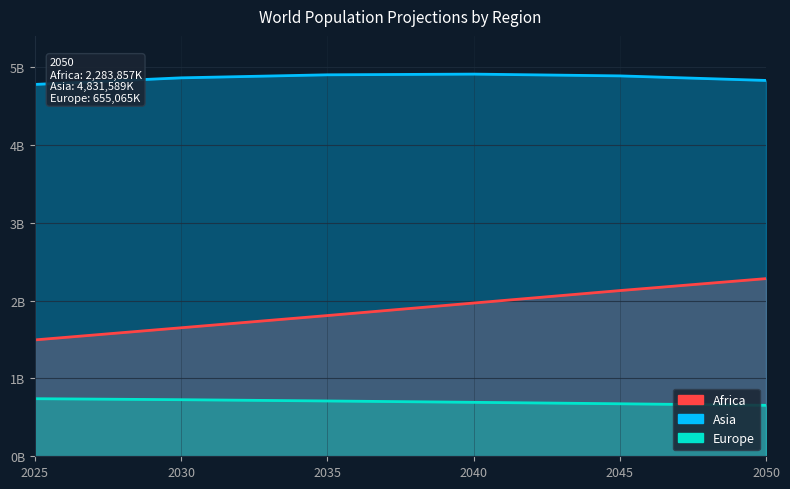

Which has a higher value, 2045 or 2035?

2045